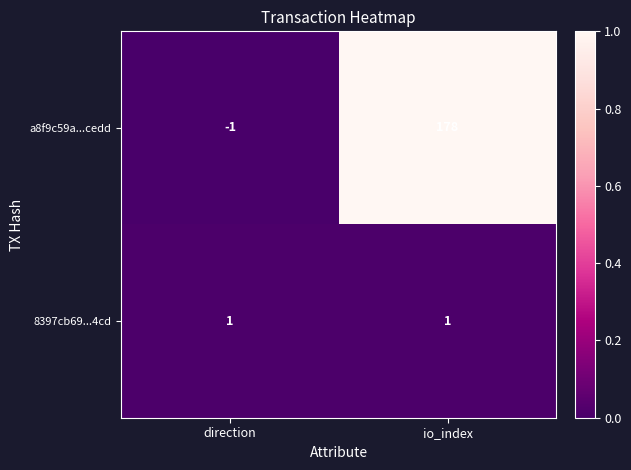

List the labels in order of a8f9c59a...cedd value, largest first.

io_index, direction